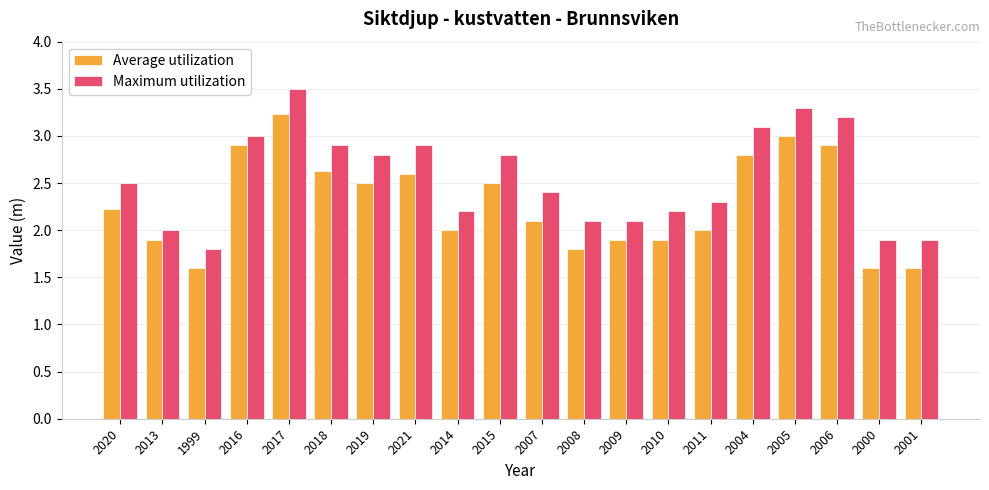

At which label does Maximum utilization reach its peak?

2017